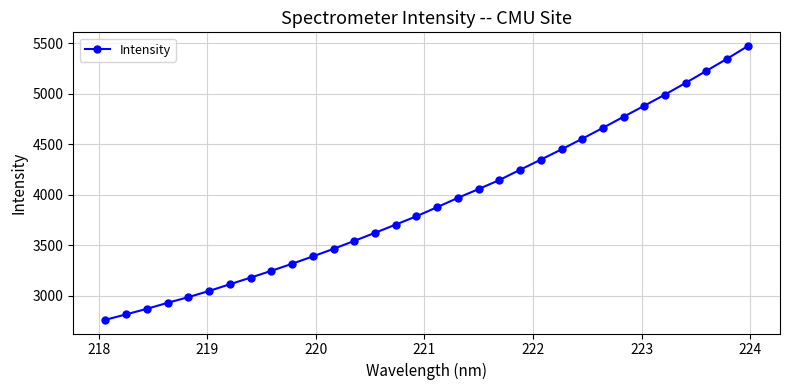

What is the maximum value shown in the chart?

5470.7